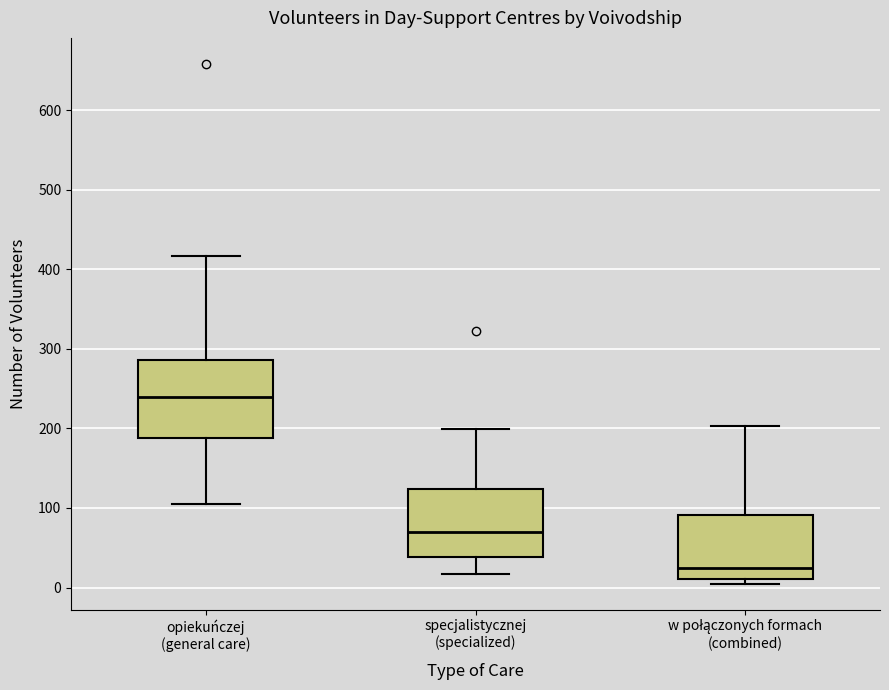

Reading left to right, read every box against the y-axis: the position of its median line, the range the box covers, and the ends of its whiskers. The values are not printed on the chart, so give them approximately, as read against the axis.

opiekuńczej (general care): median 240, box 190 to 290, whiskers 110 to 420
specjalistycznej (specialized): median 70, box 40 to 120, whiskers 20 to 200
w połączonych formach (combined): median 20, box 10 to 90, whiskers 10 (just below the box's lower edge) to 200